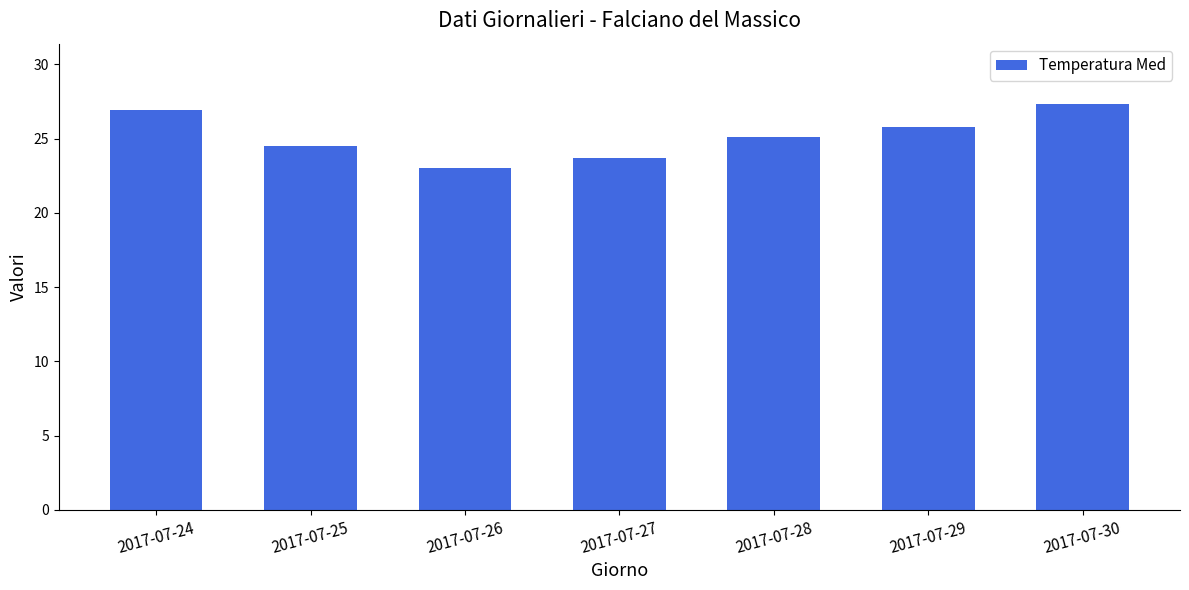

What is the difference between the maximum and minimum values?

4.3